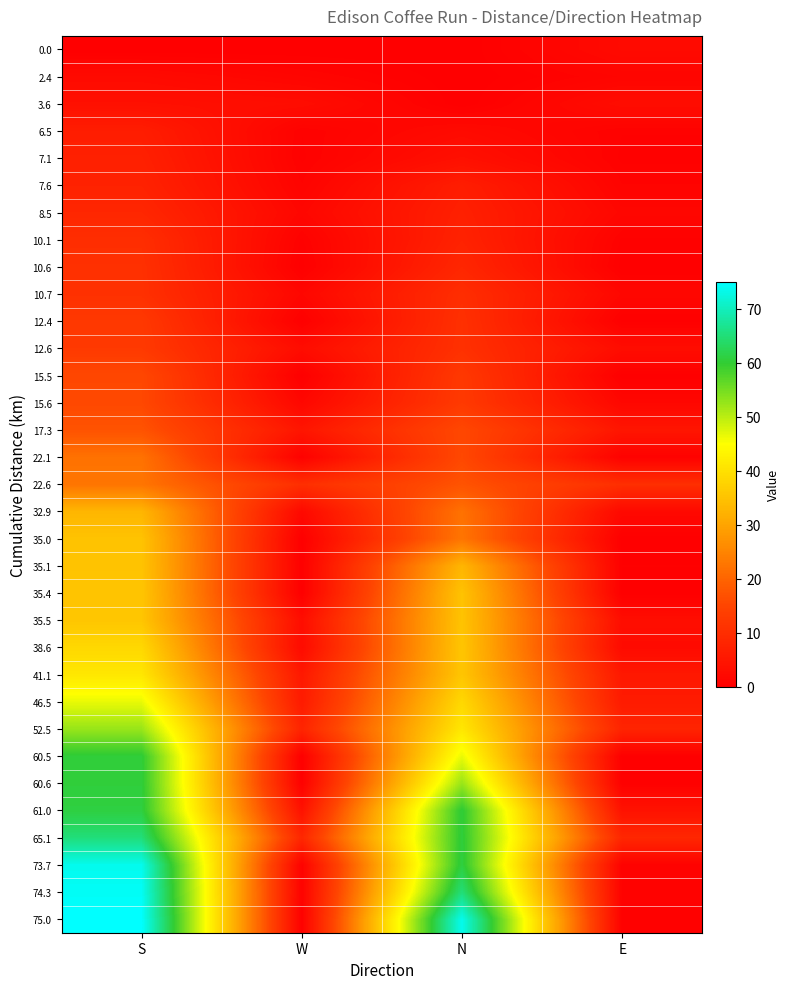

Which label corresponds to the smallest value in the chart?

S